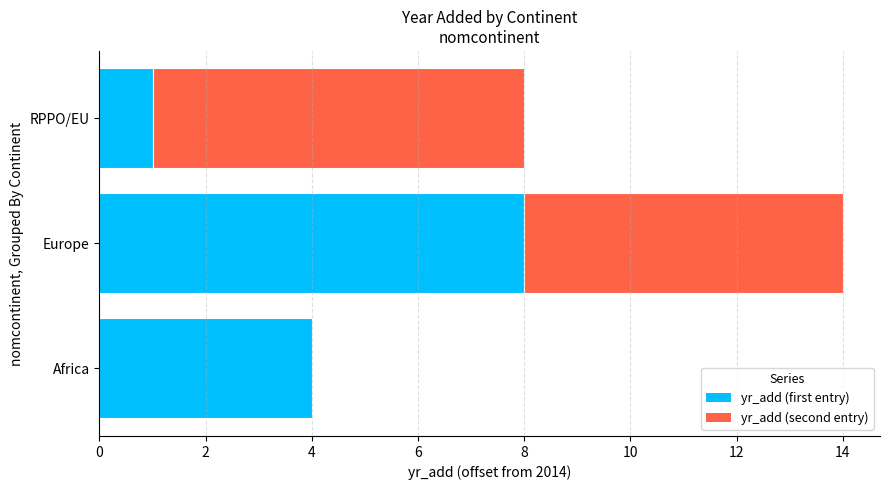

Read the value at RPPO/EU.

2021